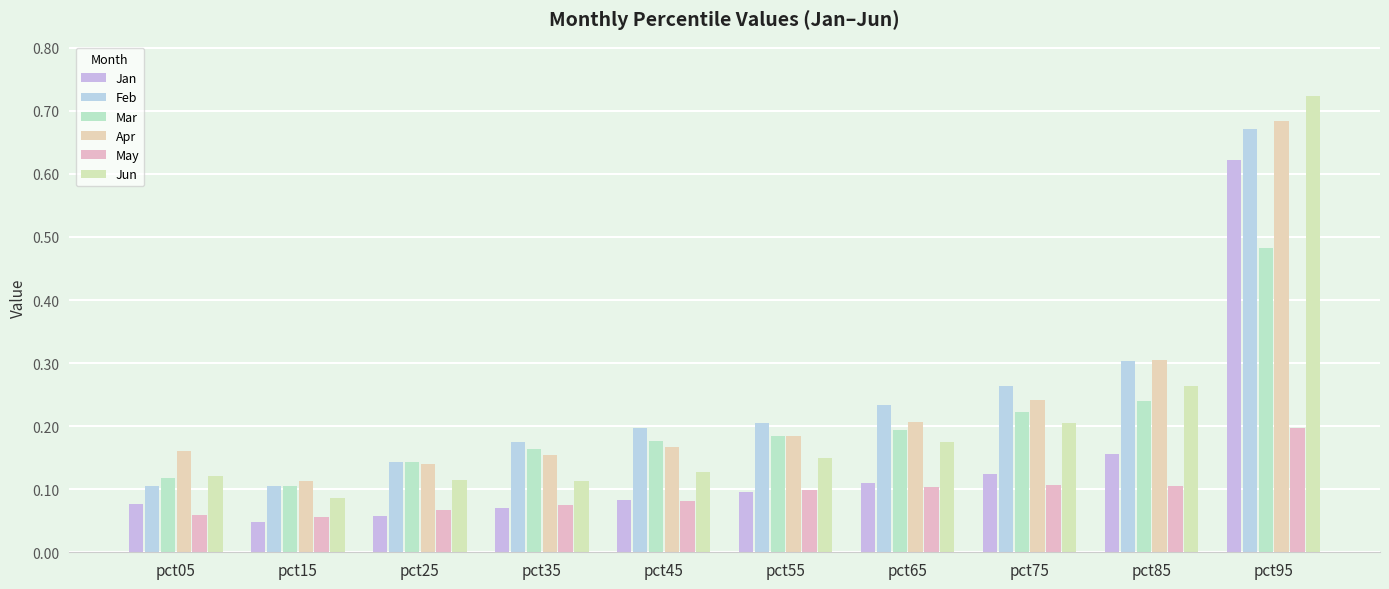

Is the value of Mar at pct65 greater than the value of May at pct65?

Yes